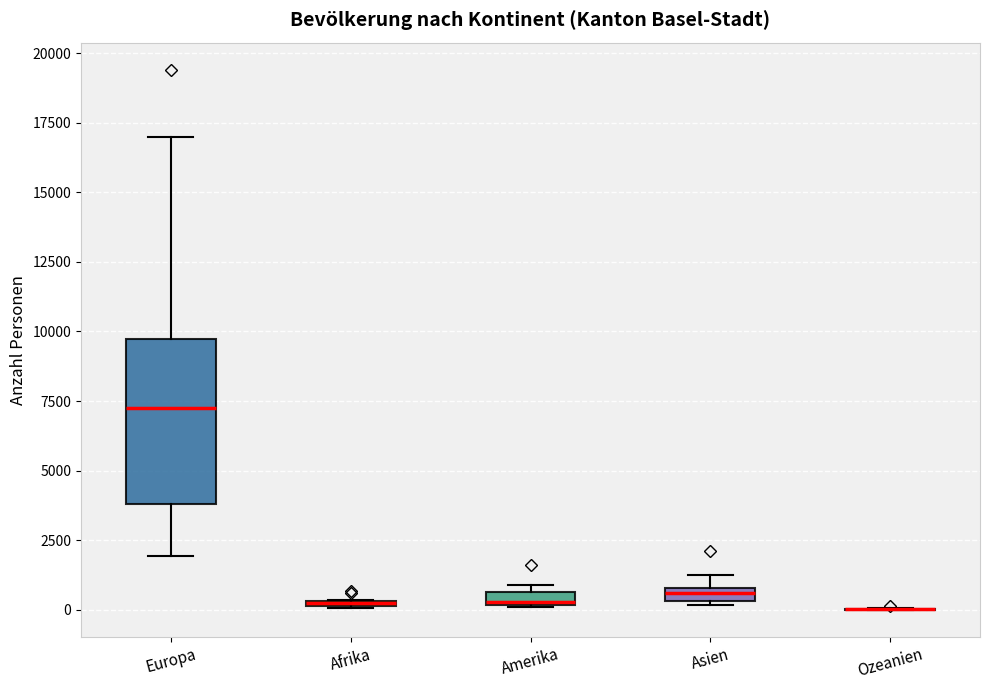

Comparing the boxes themselves (not the whiskers), which one is the tallest?

Europa